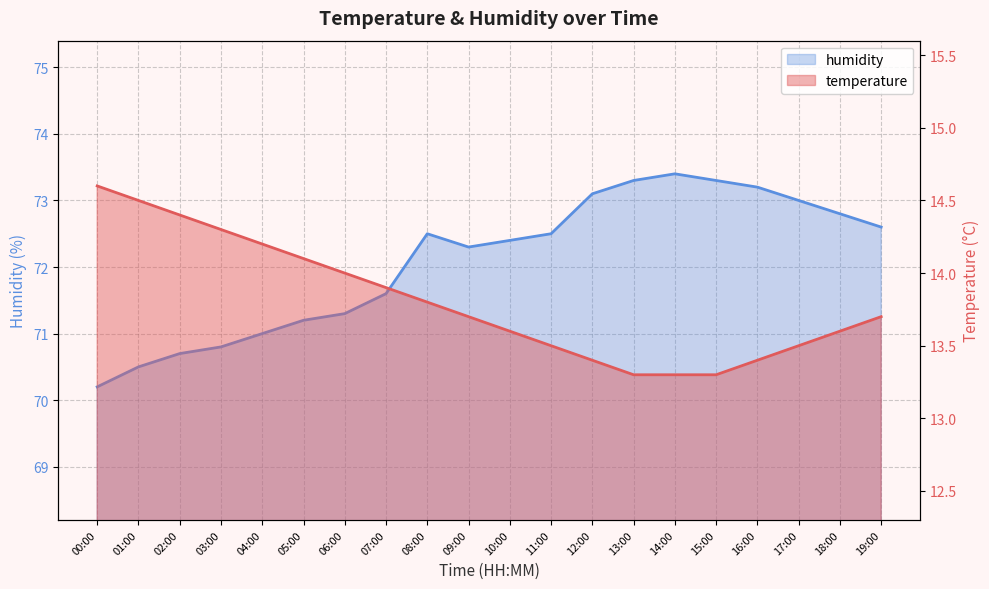

At which label does temperature reach its minimum?

13:00